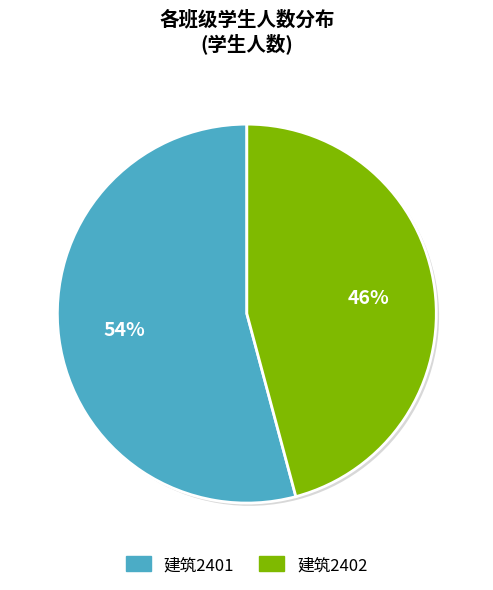

What percentage is the 建筑2402 slice, to the nearest percent?

46%